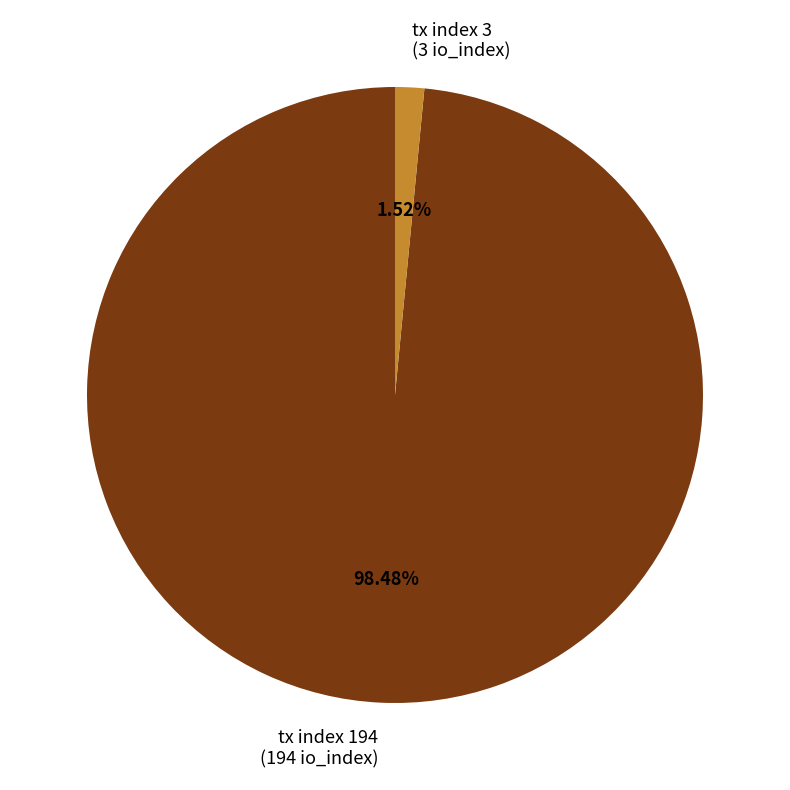

To the nearest percent, what is the average slice percentage?

50%